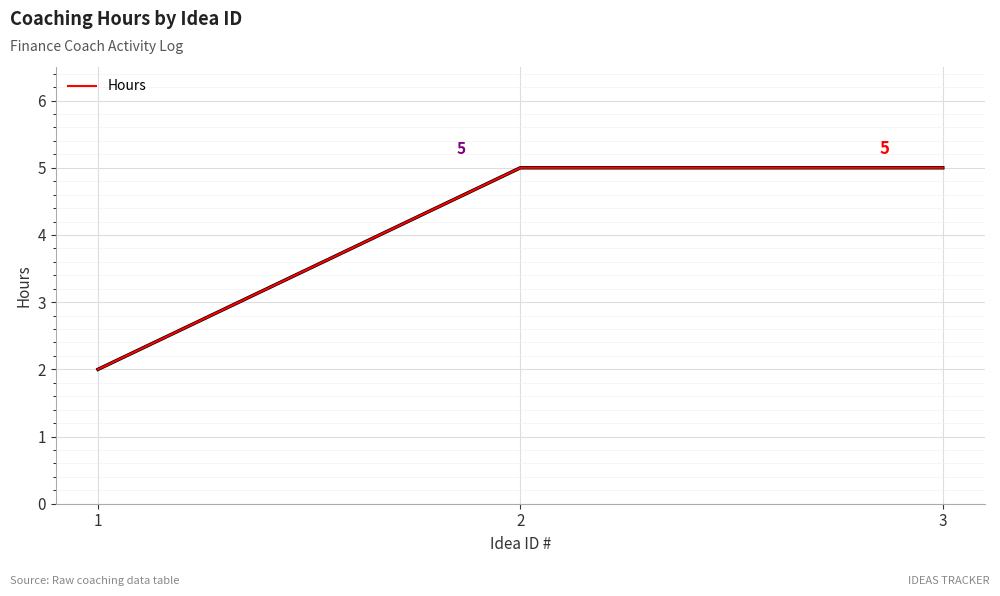

What is the smallest value displayed?

2